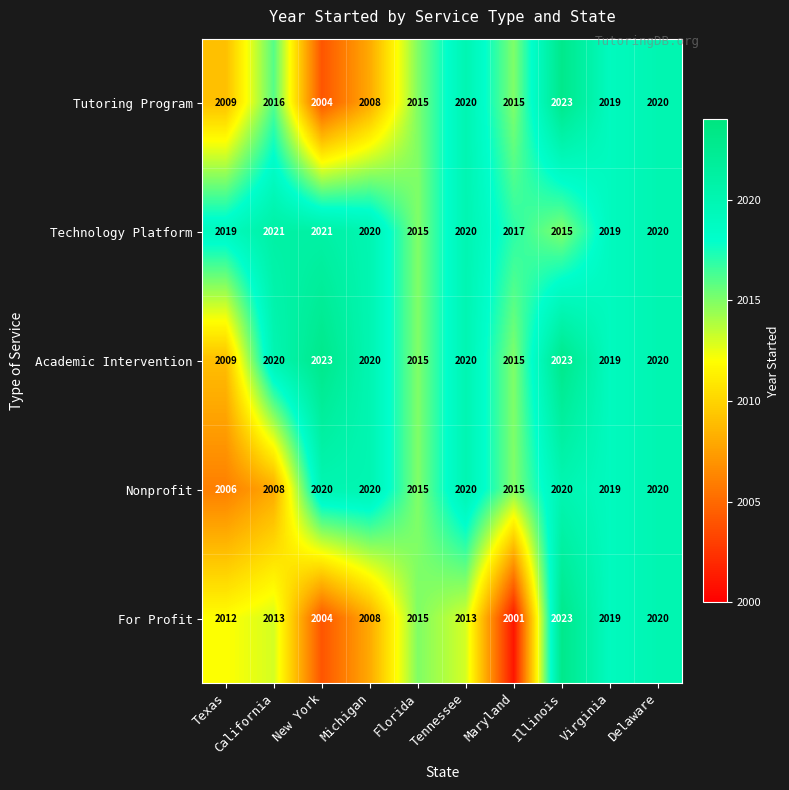

What is the average value of the Technology Platform series?

2019